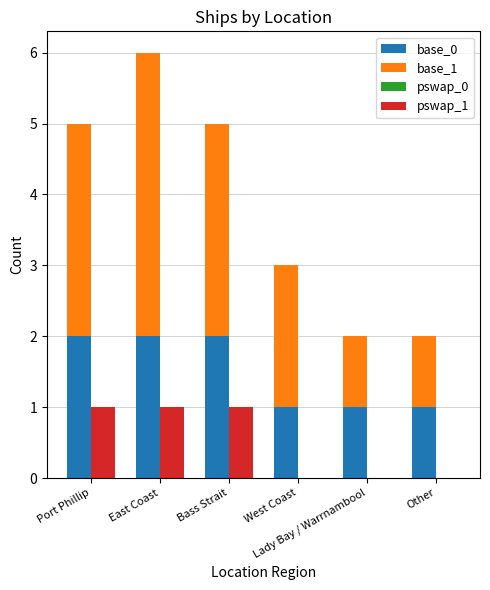

What is the difference between the highest and lowest values at East Coast?

4